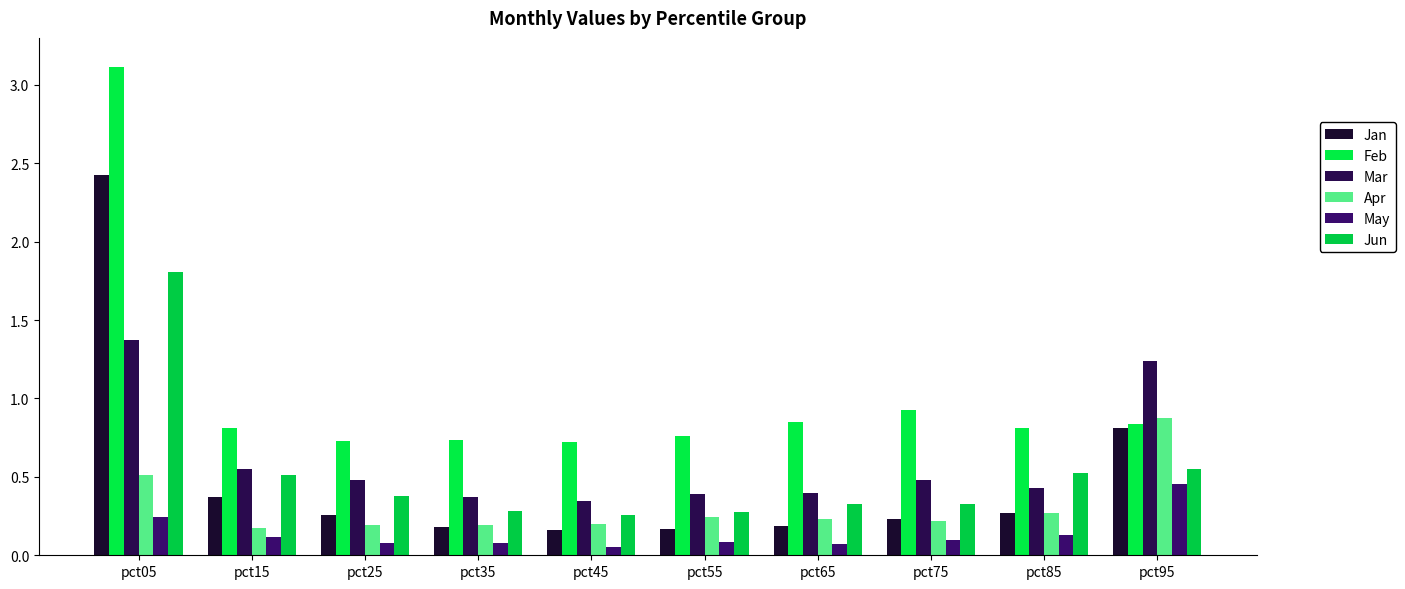

How many groups of bars are there?

10